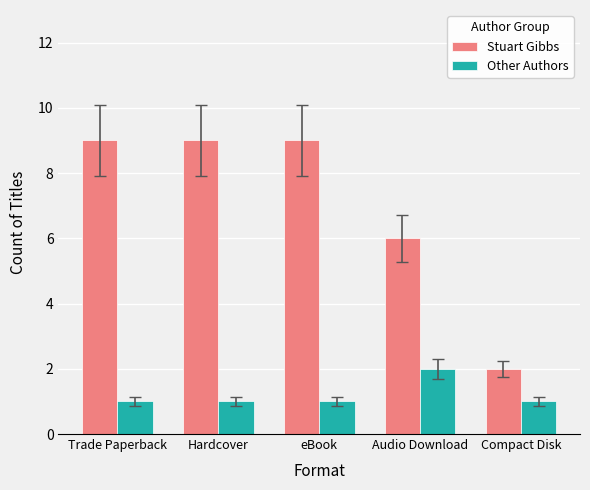

How many groups of bars are there?

5